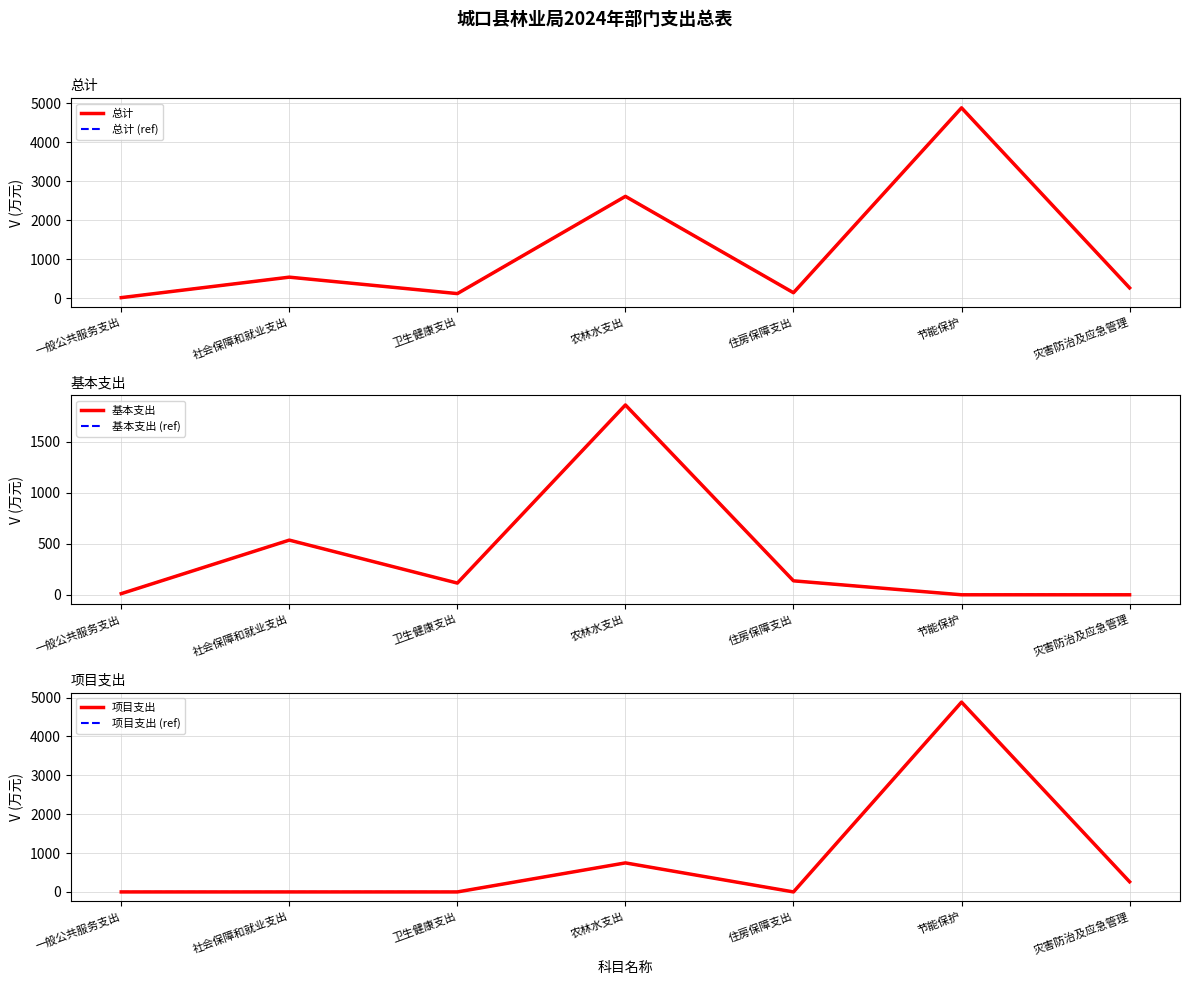

What are all the series names shown in the legend?

总计, 总计 (ref), 基本支出, 基本支出 (ref), 项目支出, 项目支出 (ref)